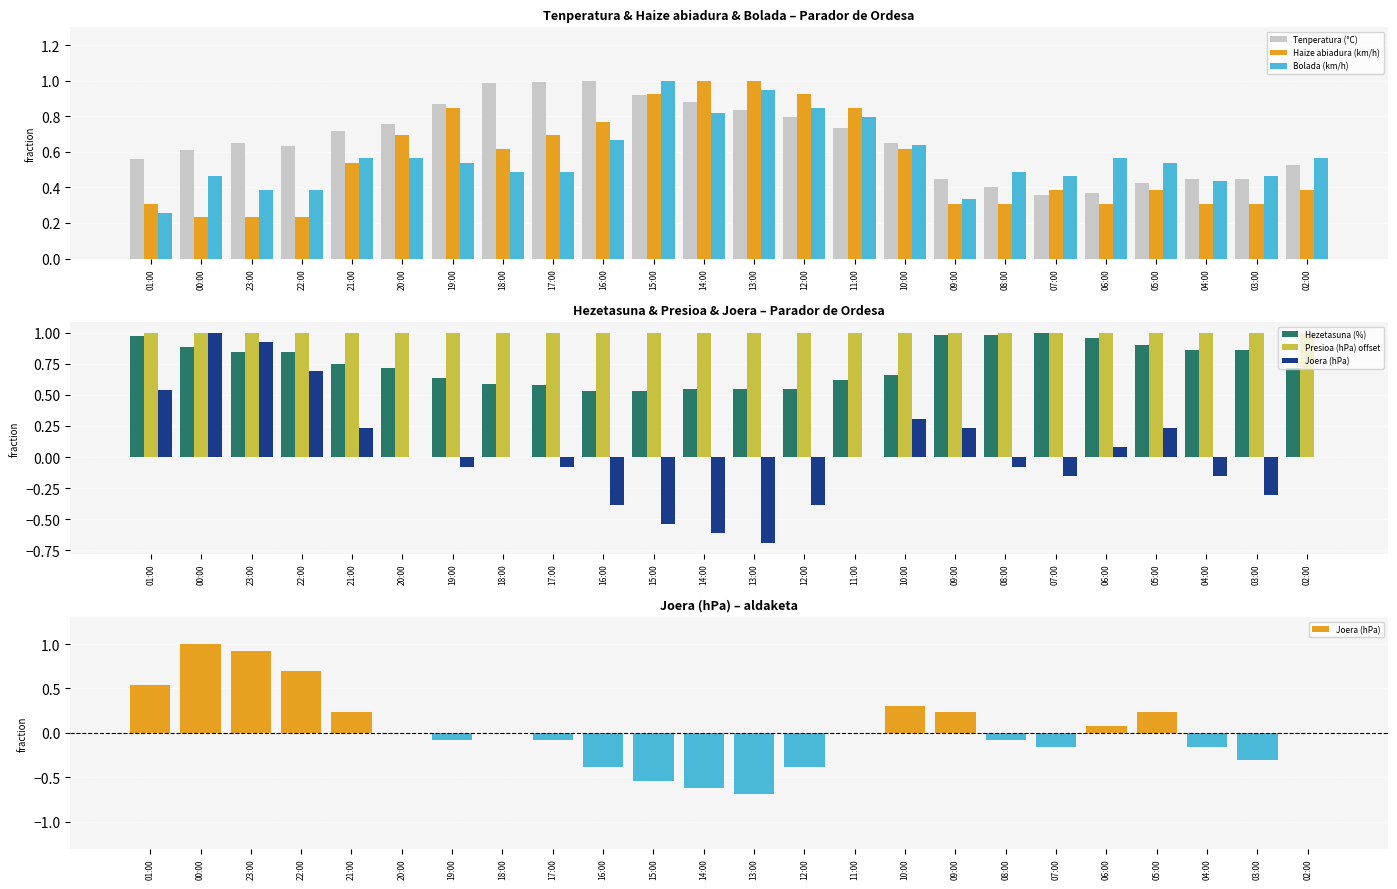

What is the spread (max minus min) of values at 20:00?

1.0